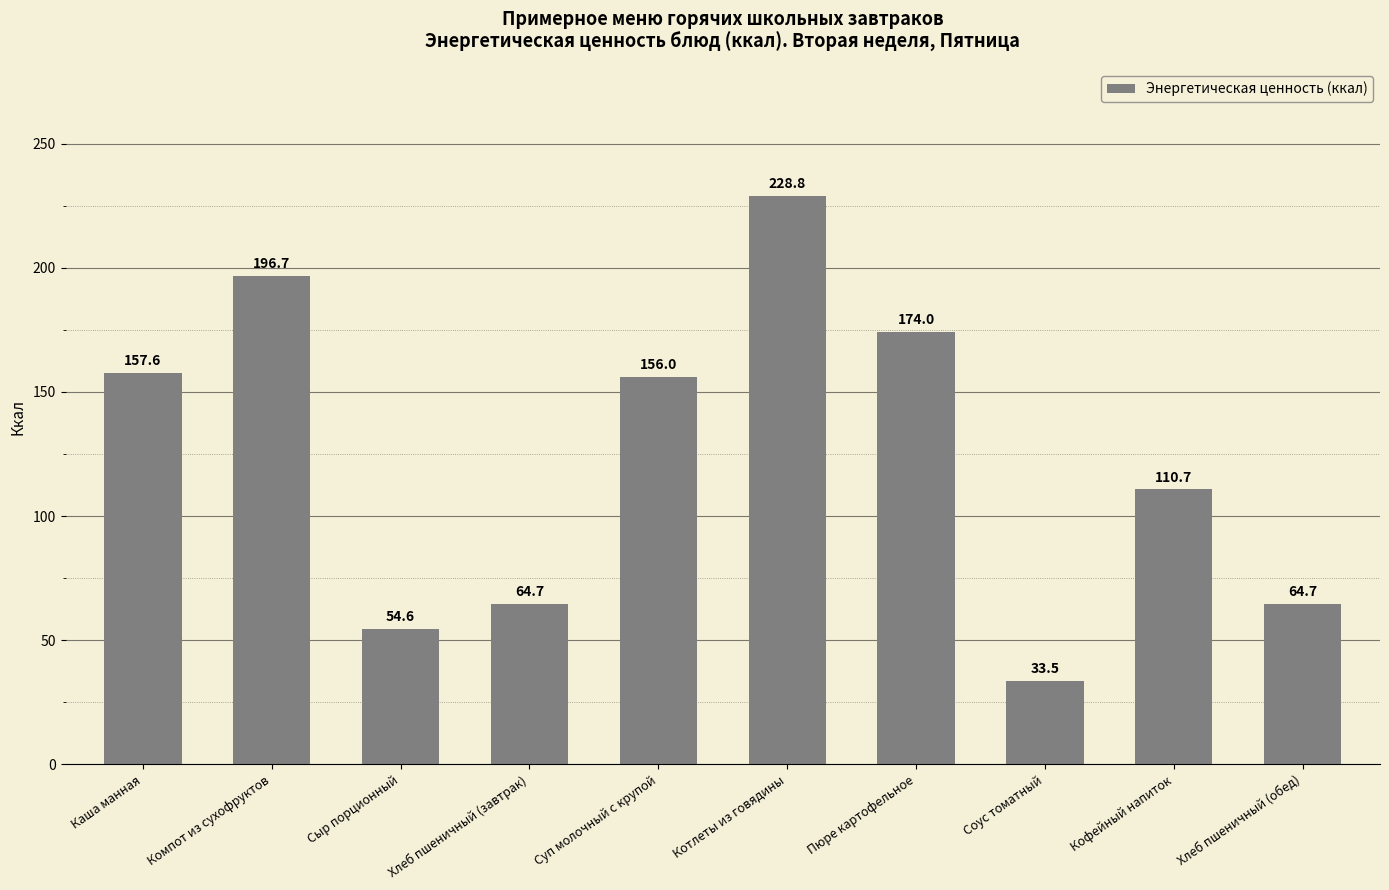

Which category has the lowest value across all series?

Соус томатный